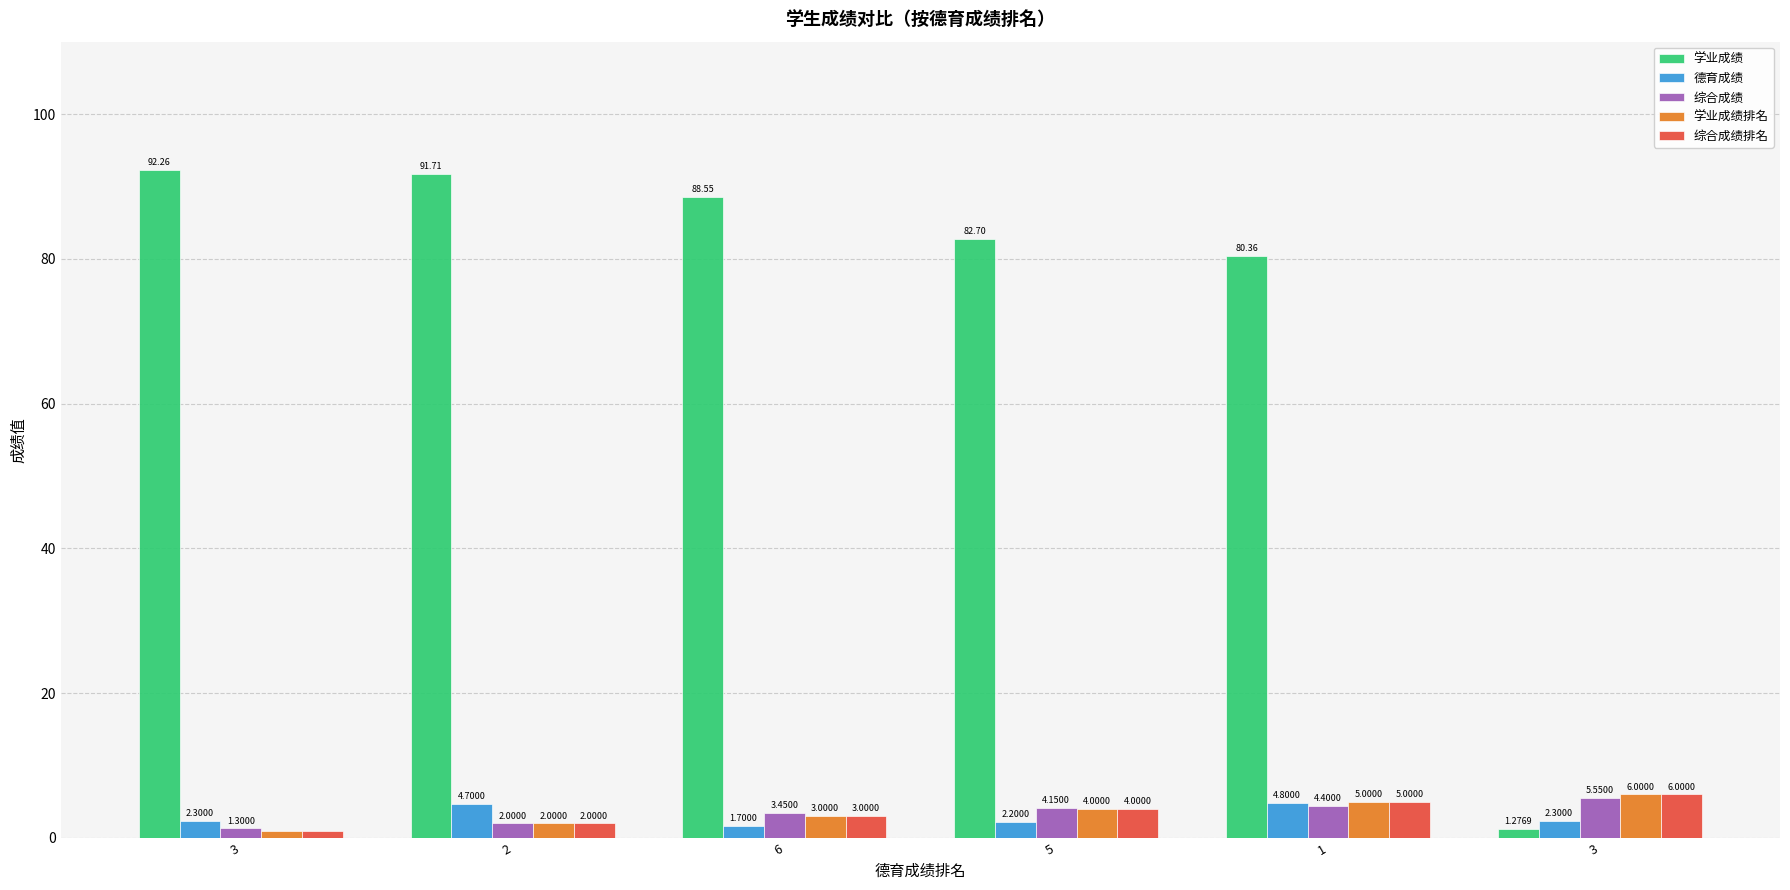

Are the bars horizontal?

No